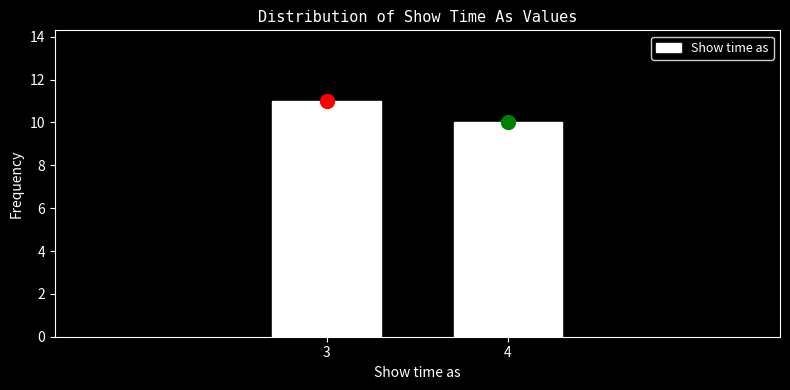

Reading left to right, transcribe all the data shown in this chart.

11	10